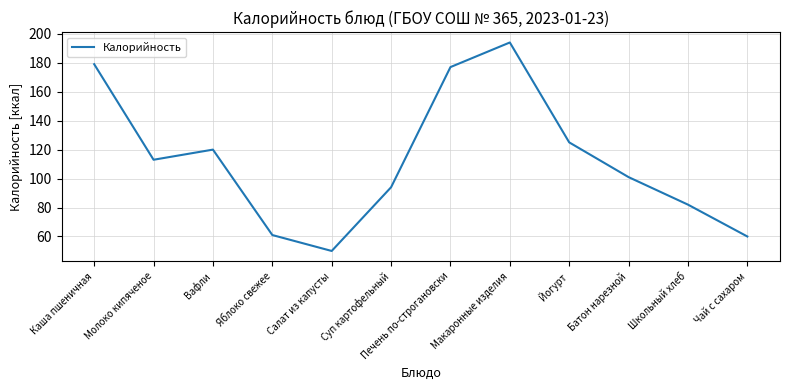

Which has a higher value, Макаронные изделия or Школьный хлеб?

Макаронные изделия